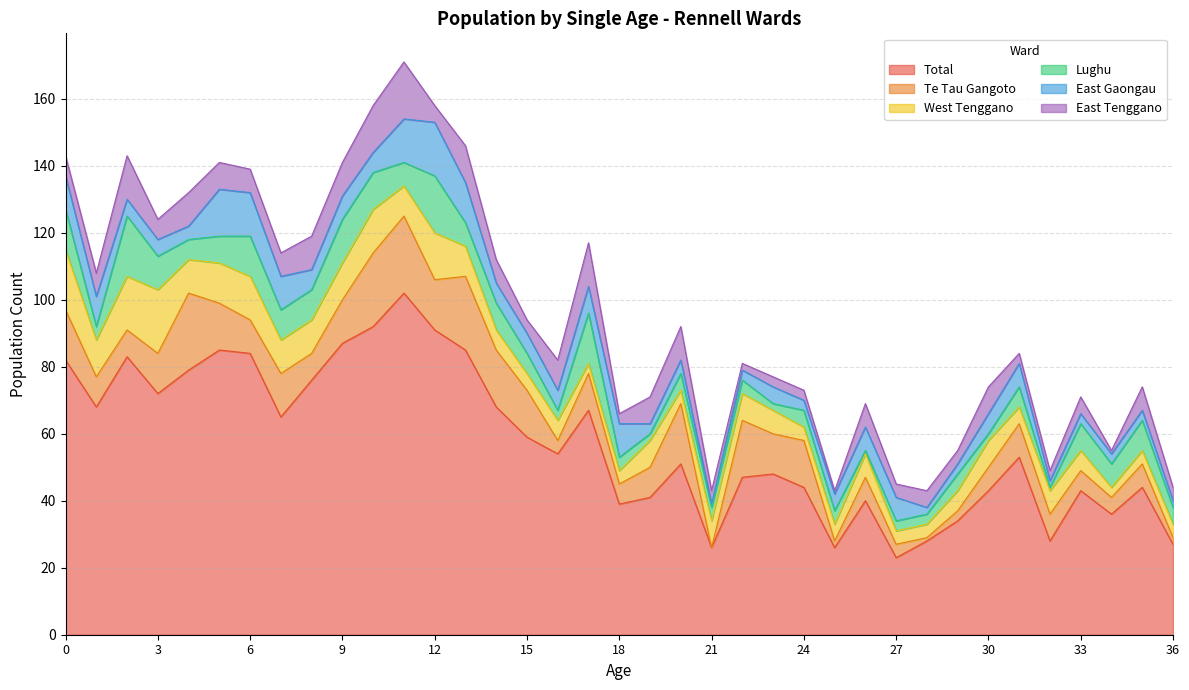

What is the difference between the East Gaongau values at 0 and 15?

4